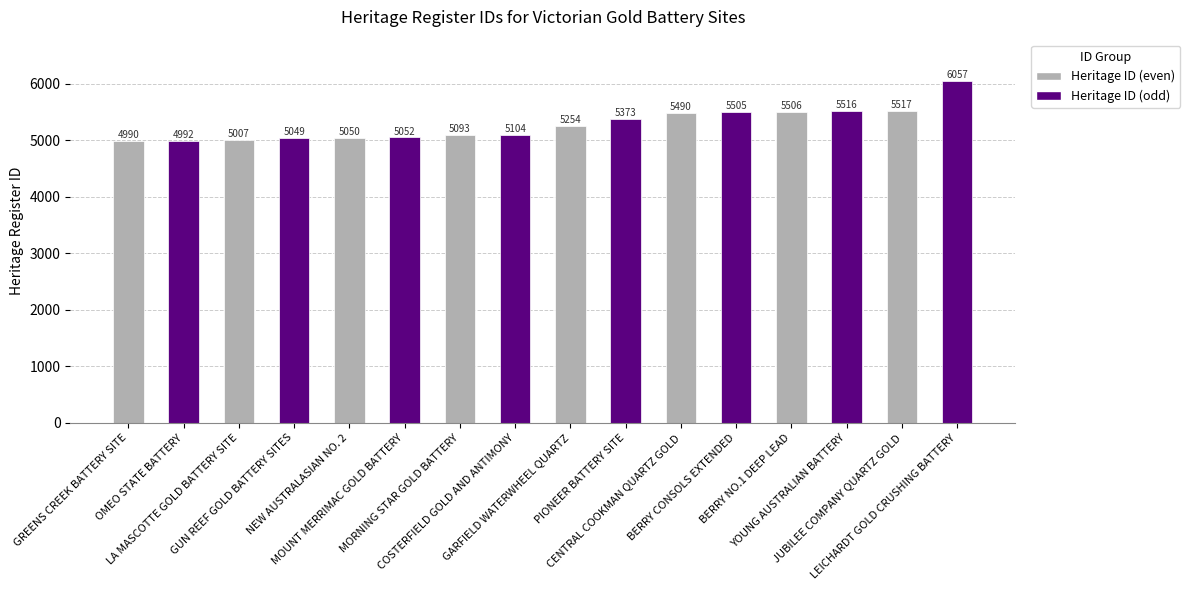

What is the value of the 14th bar from the left?

5516